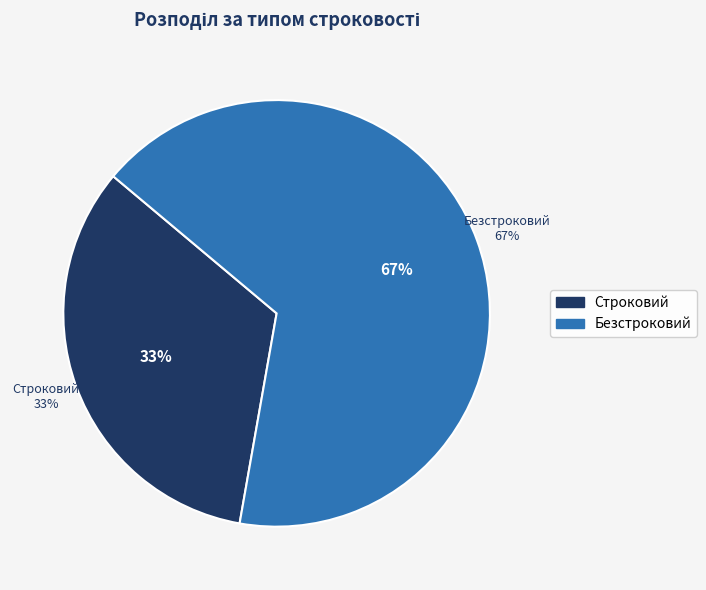

True or false: Безстроковий accounts for 79% of the total.

False